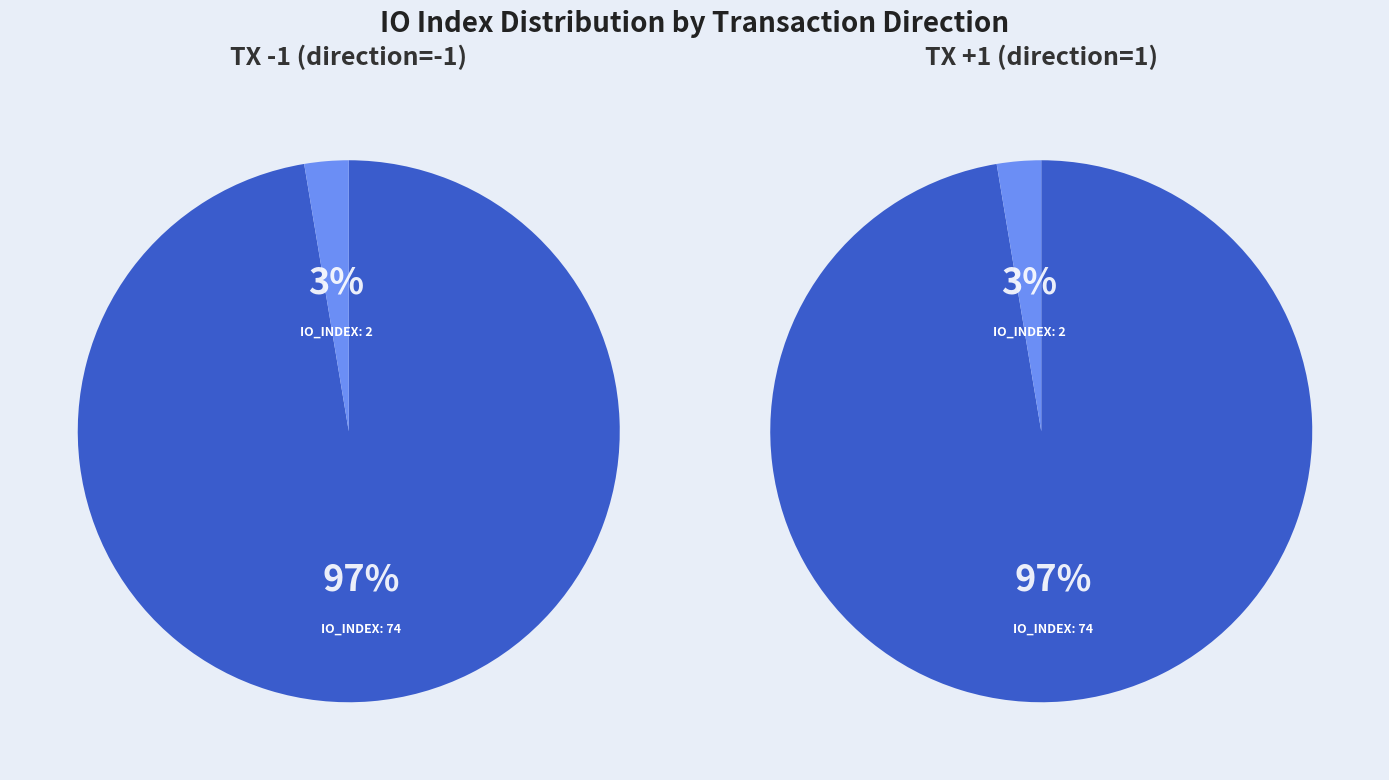

Is io_index: 2 the majority of the pie?

No